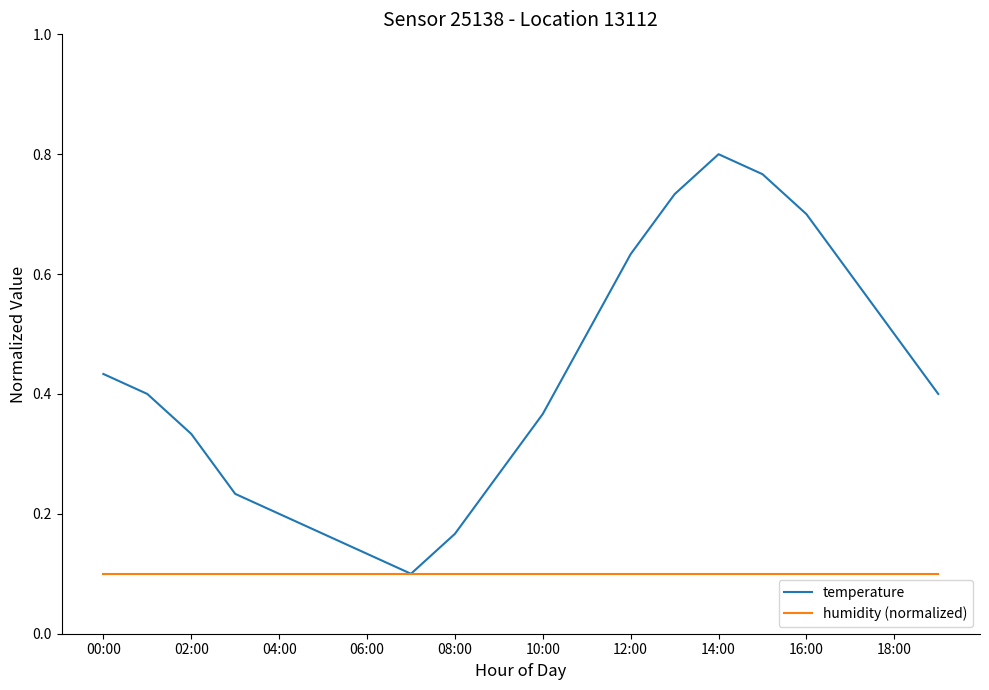

Which series has the largest total across all categories?

temperature